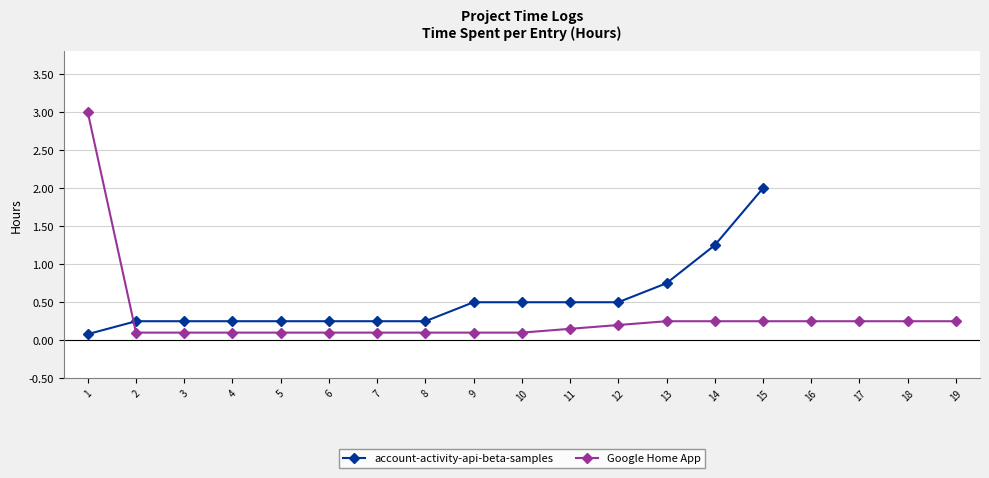

How many lines are shown in the chart?

2